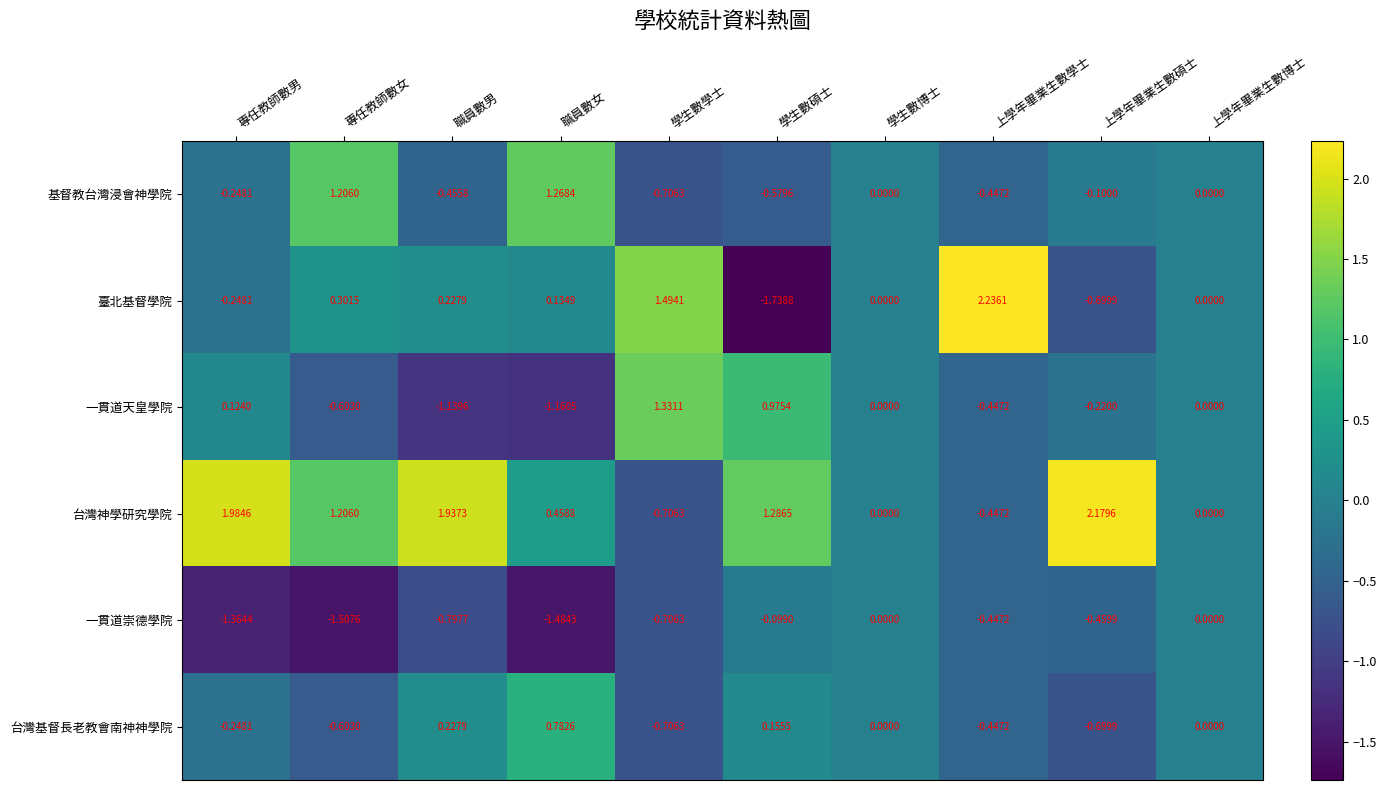

Which series has the widest spread of values?

臺北基督學院